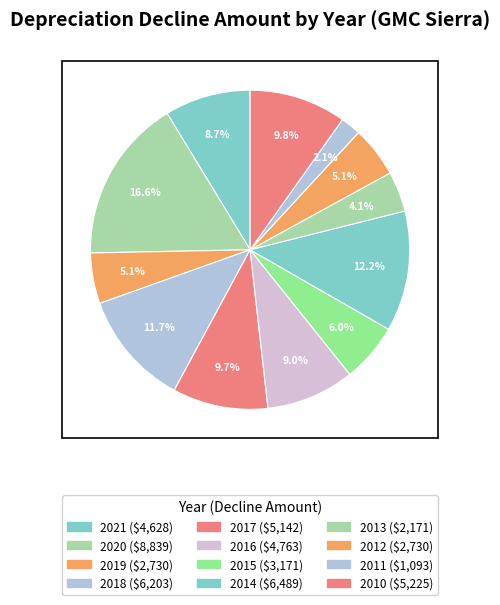

What is the change in value from 2017 to 2013?

-2971